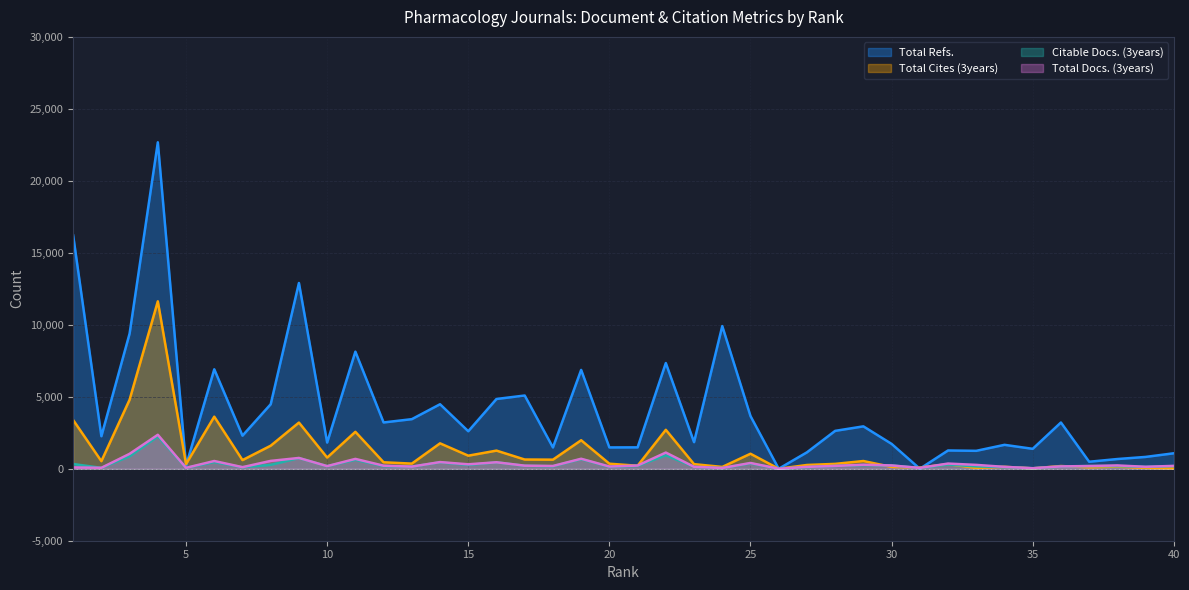

At which category does the chart reach its minimum across all series?

26